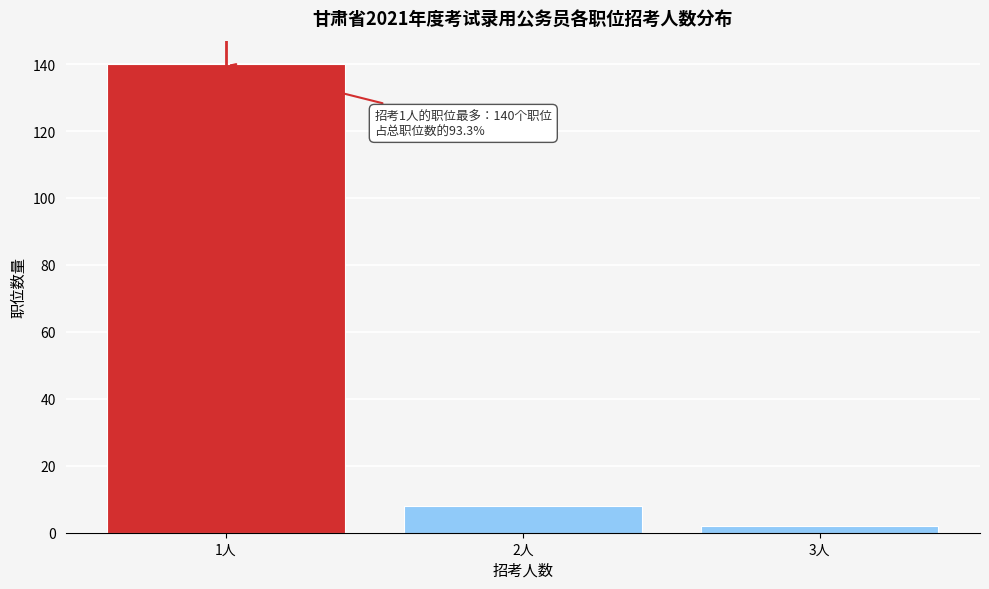

Over which range of the x-axis is the bar tallest?

0.5 to 1.5